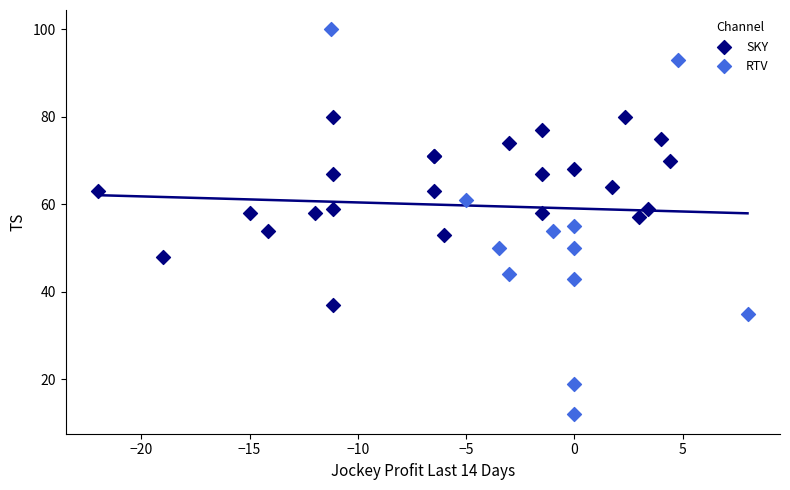

Which series contains the lowest Y value?

RTV